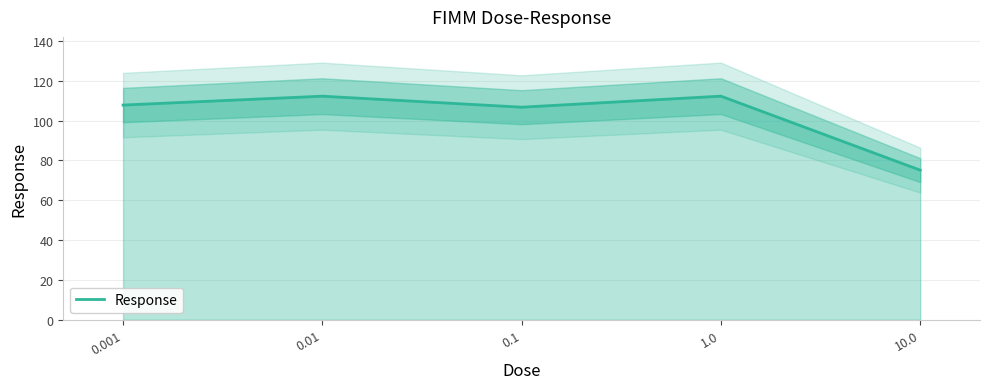

What is the ratio of the value at 10.0 to the value at 0.1?

0.7